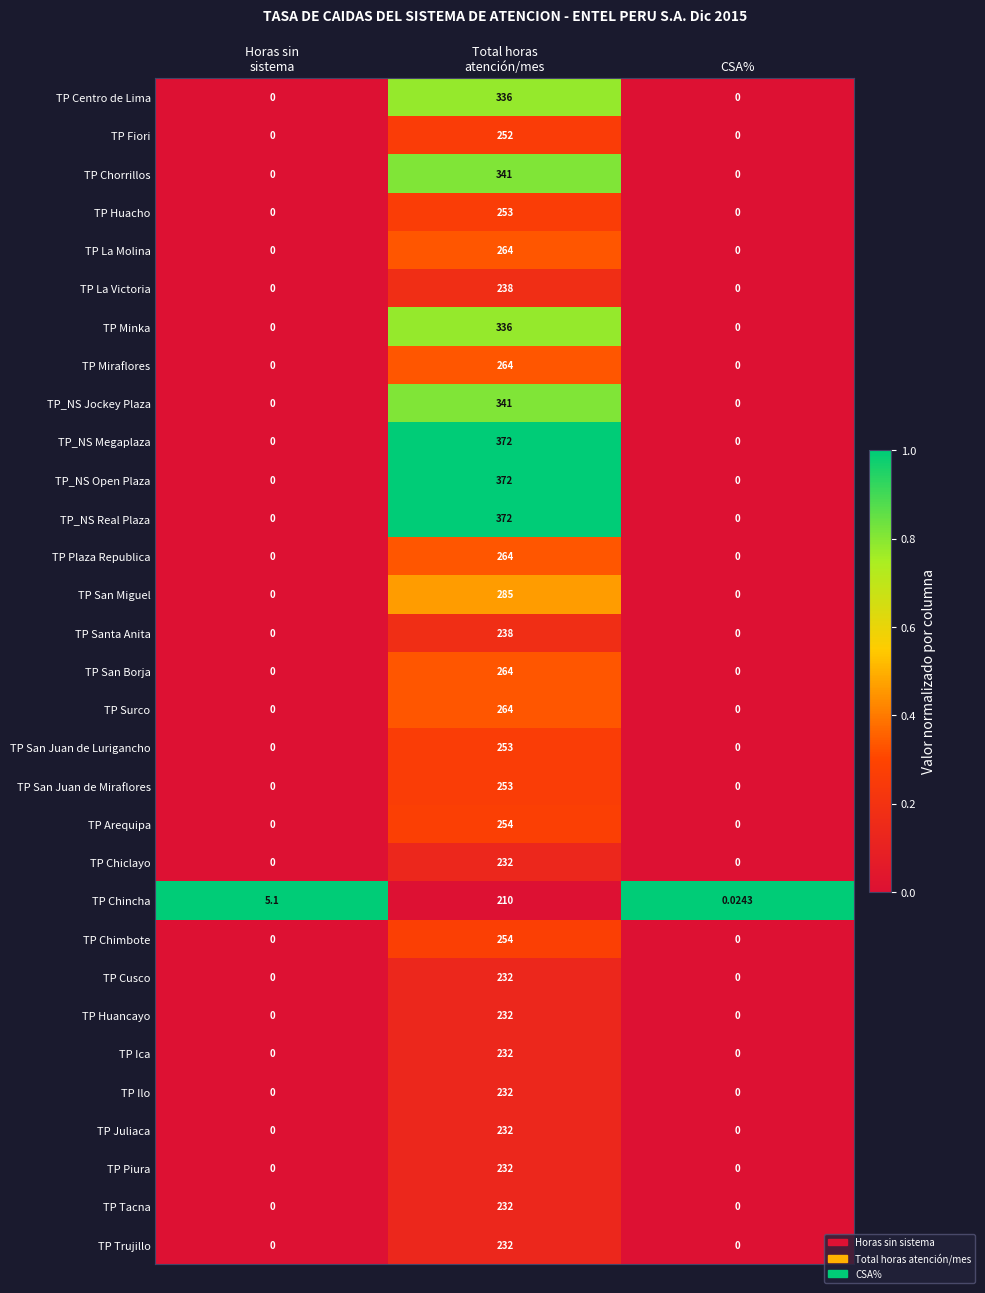

How many data points in TP_NS Megaplaza are above 0?

1